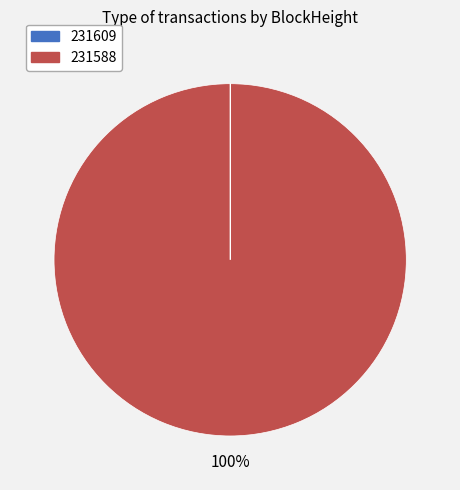

Is it true that 231588 is 92% of the pie?

False